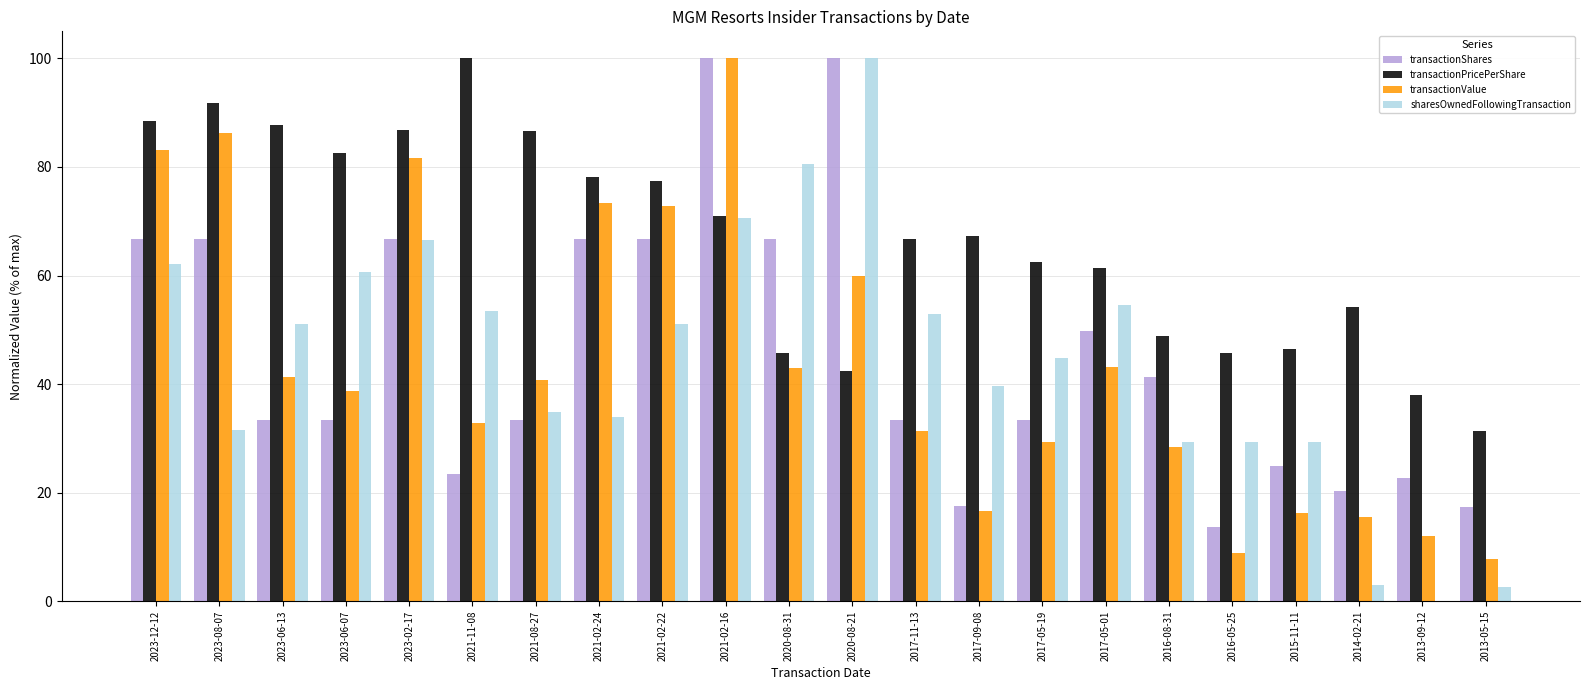

Where is transactionShares nearest to the value 56?

2017-05-01